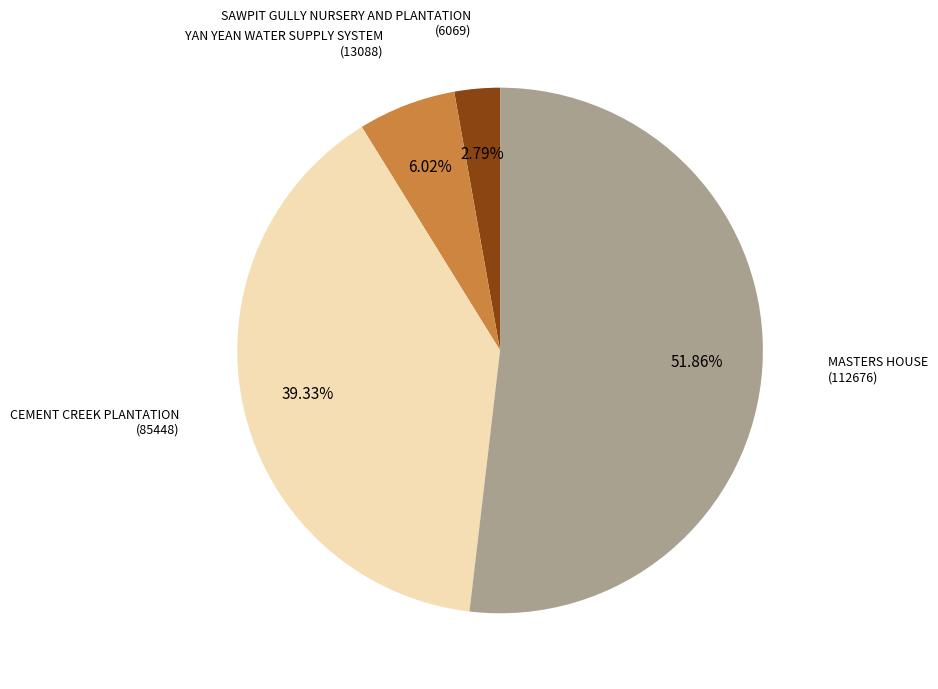

Is there any slice that represents more than half of the pie?

Yes